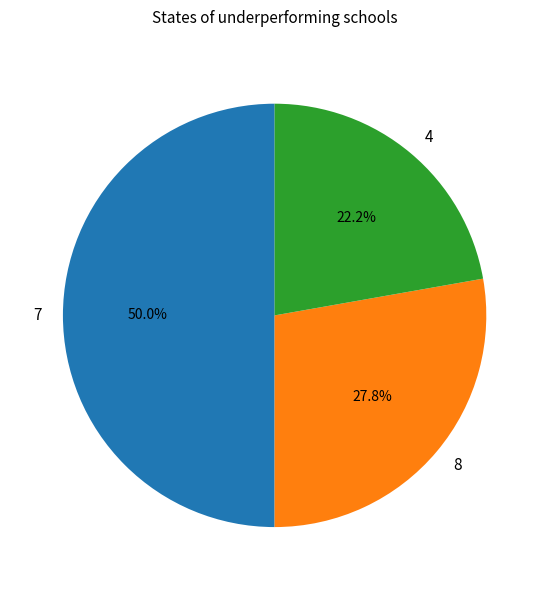

Rank the categories by value from lowest to highest.

4, 8, 7